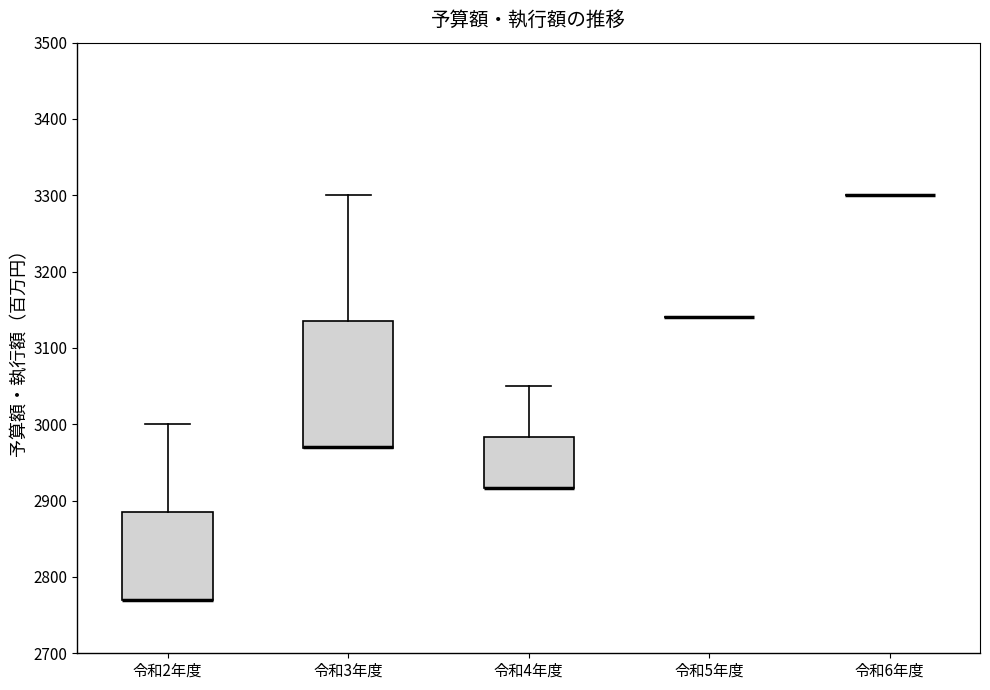

Where is the lower edge of the box for 令和3年度 on the y-axis? The values are not printed on the chart, so give them approximately, as read against the axis.

2970